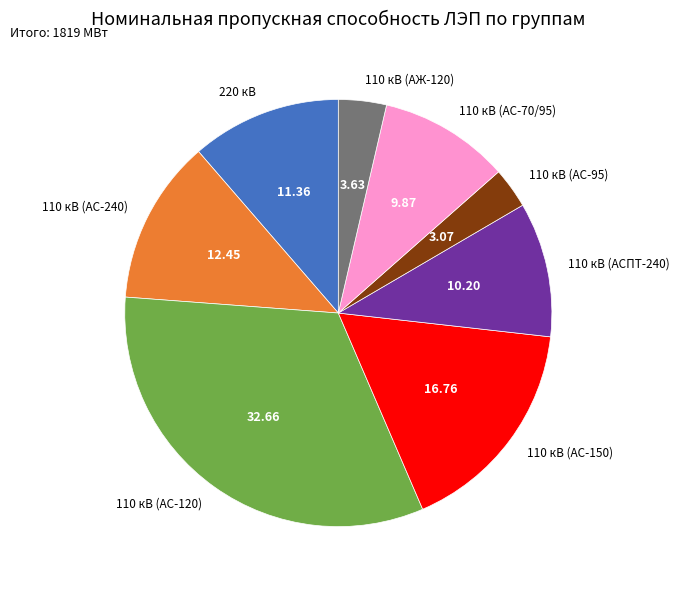

Does 110 кВ (АСПТ-240) represent more than half of the total?

No